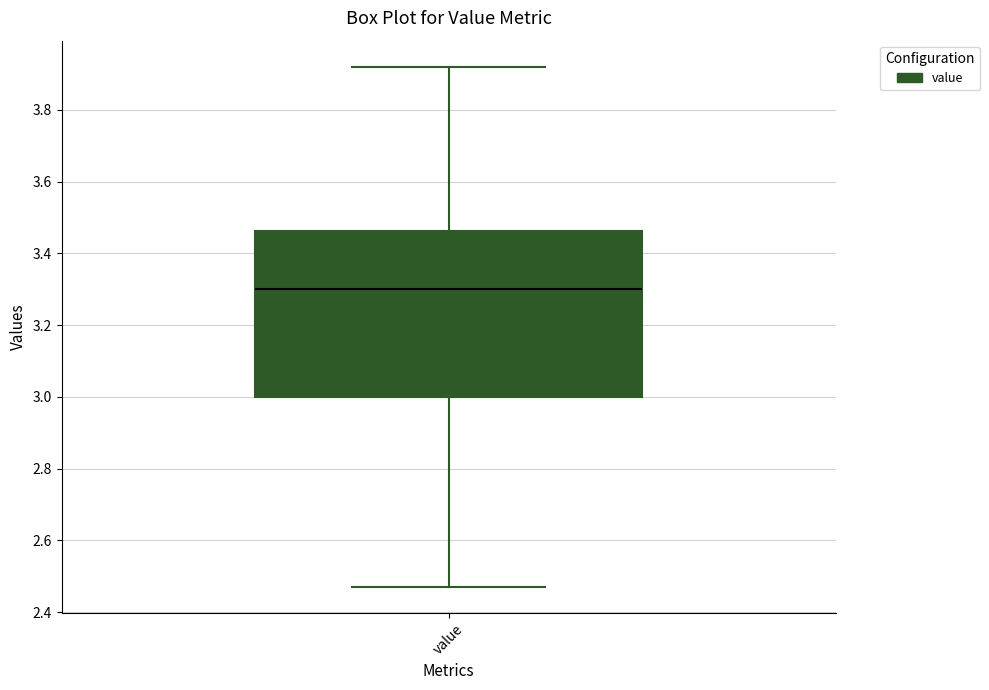

Transcribe this box plot: give where the median line is, the range the box spans, and where the two whiskers end, as read against the y-axis. The values are not printed on the chart, so give them approximately, as read against the axis.

median 3.30, box 3.00 to 3.46, whiskers 2.48 to 3.92